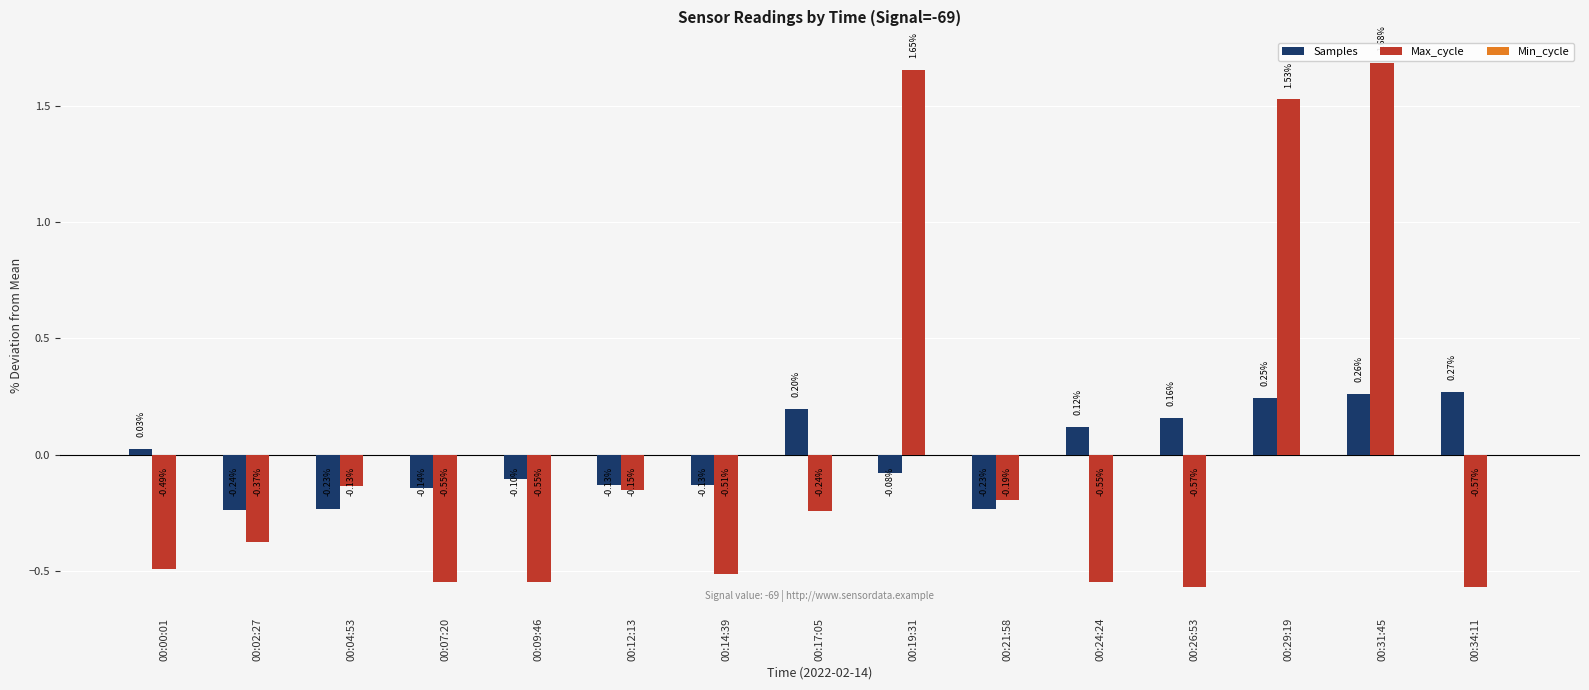

What is the difference between the maximum and minimum values in the Max_cycle series?

2.2